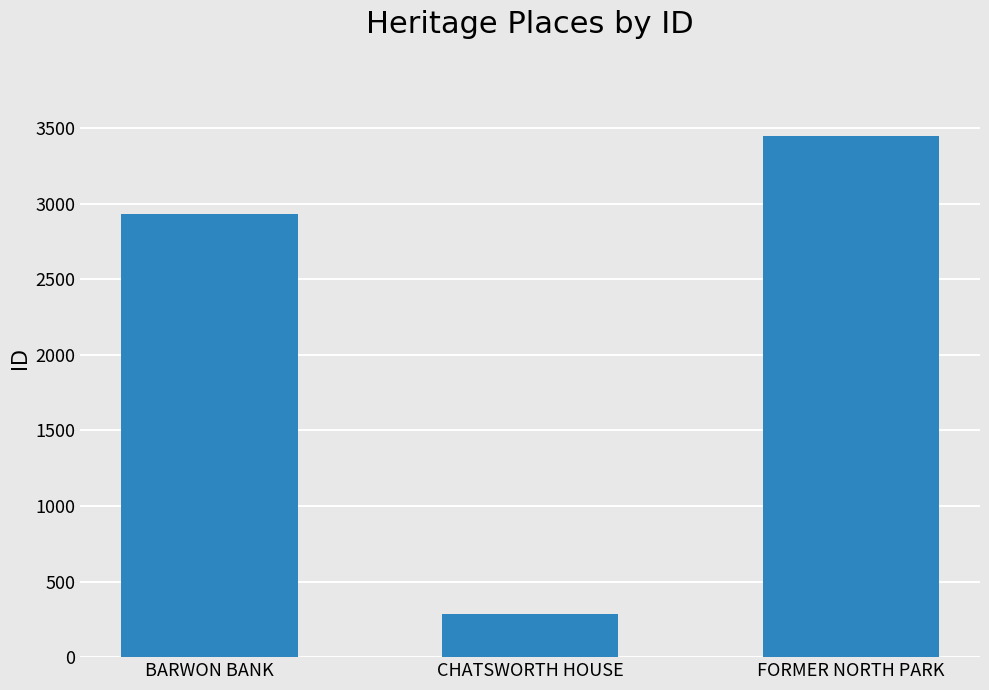

The chart shows a value of 283 at CHATSWORTH HOUSE. True or false?

True